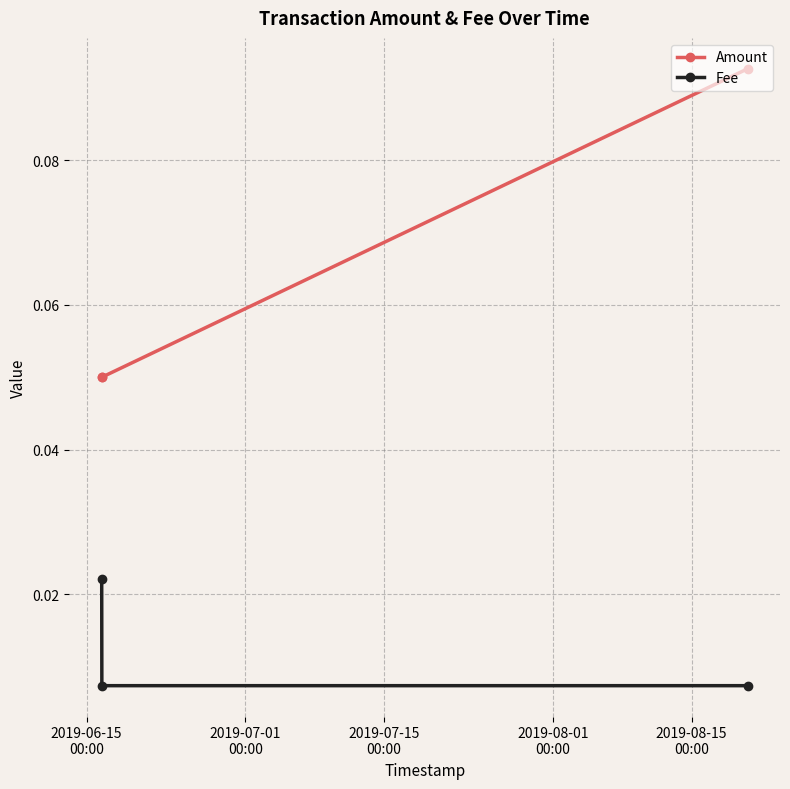

Is this an area chart (filled region under the line)?

No